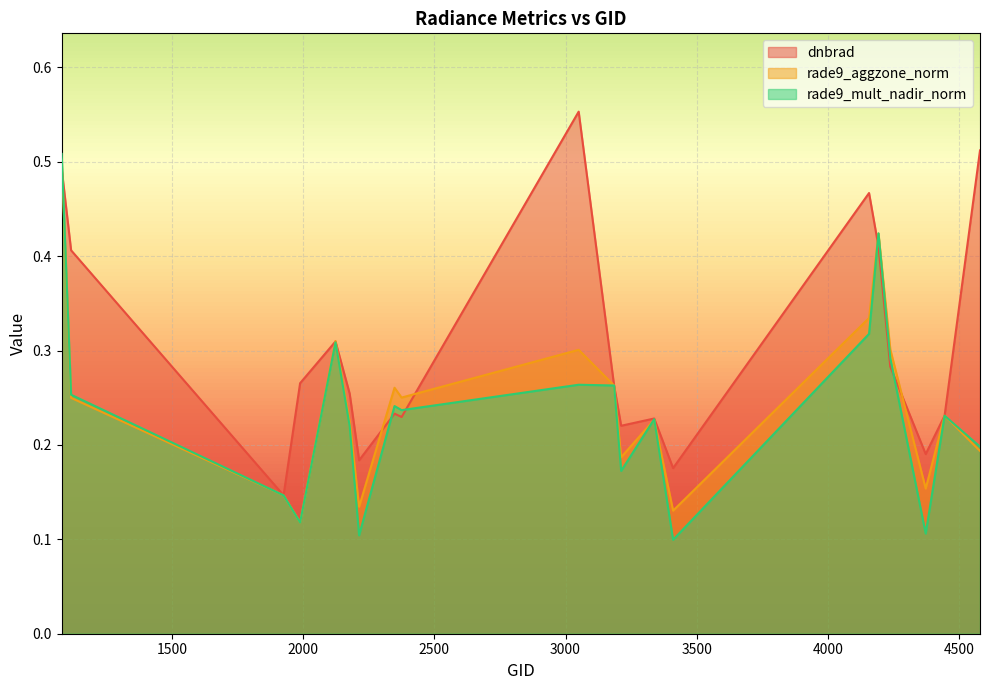

What is the value of the dnbrad point at the 11th from the left?

0.3